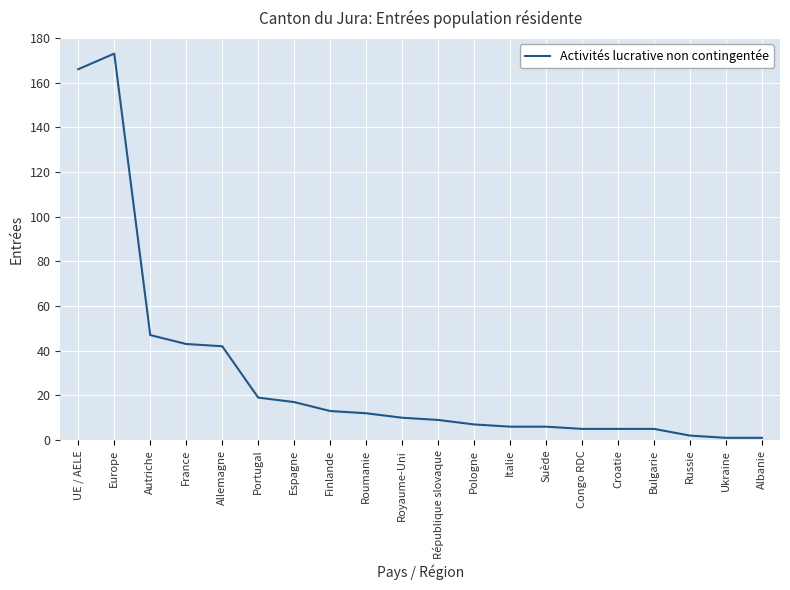

Count the number of data series in this chart.

1